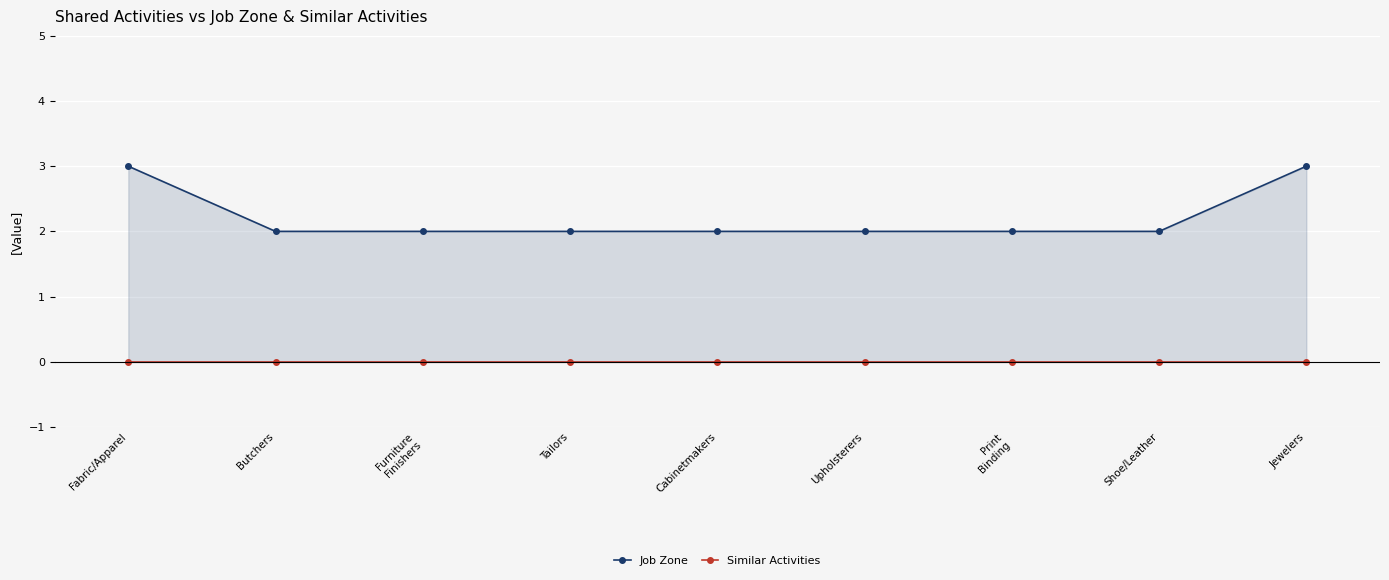

True or false: Job Zone and Similar Activities cross at least once.

False